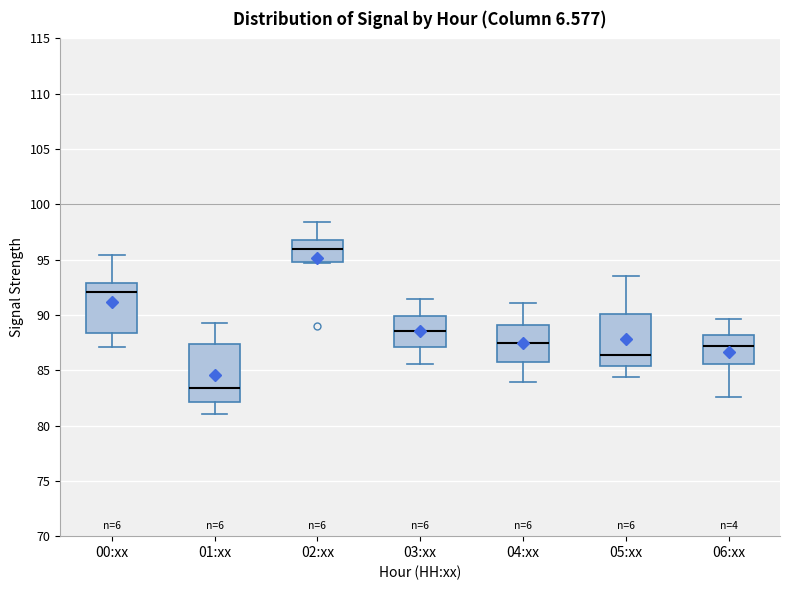

Reading left to right, transcribe this box plot: for each box, give where its median line is, the range the box spans, and where its two whiskers end, as read against the y-axis. The values are not printed on the chart, so give them approximately, as read against the axis.

00:xx: median 92.0, box 88.5 to 93.0, whiskers 87.0 to 95.5
01:xx: median 83.5, box 82.0 to 87.5, whiskers 81.0 to 89.5
02:xx: median 96.0, box 95.0 to 97.0, whiskers 94.5 to 98.5
03:xx: median 88.5, box 87.0 to 90.0, whiskers 85.5 to 91.5
04:xx: median 87.5, box 86.0 to 89.0, whiskers 84.0 to 91.0
05:xx: median 86.5, box 85.5 to 90.0, whiskers 84.5 to 93.5
06:xx: median 87.0, box 85.5 to 88.0, whiskers 82.5 to 89.5